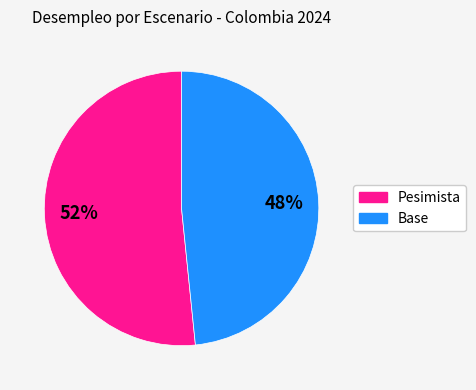

Which category has the biggest portion of the pie?

Pesimista